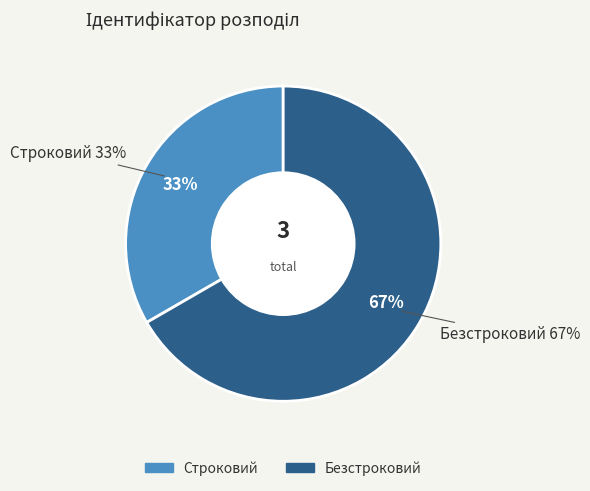

Combined, do Безстроковий and Строковий account for over 50%?

Yes